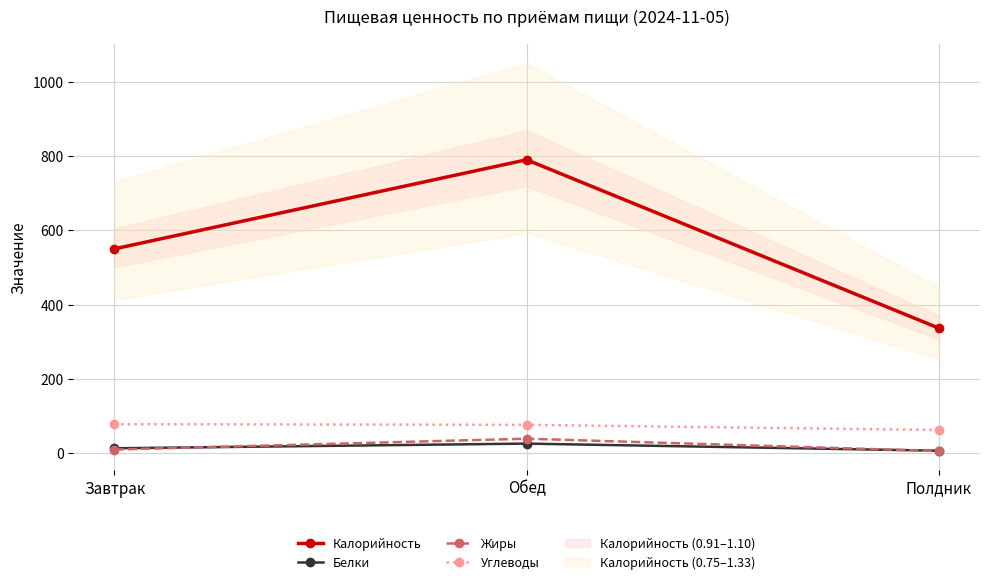

The value of Калорийность at Завтрак is 550.3. True or false?

True